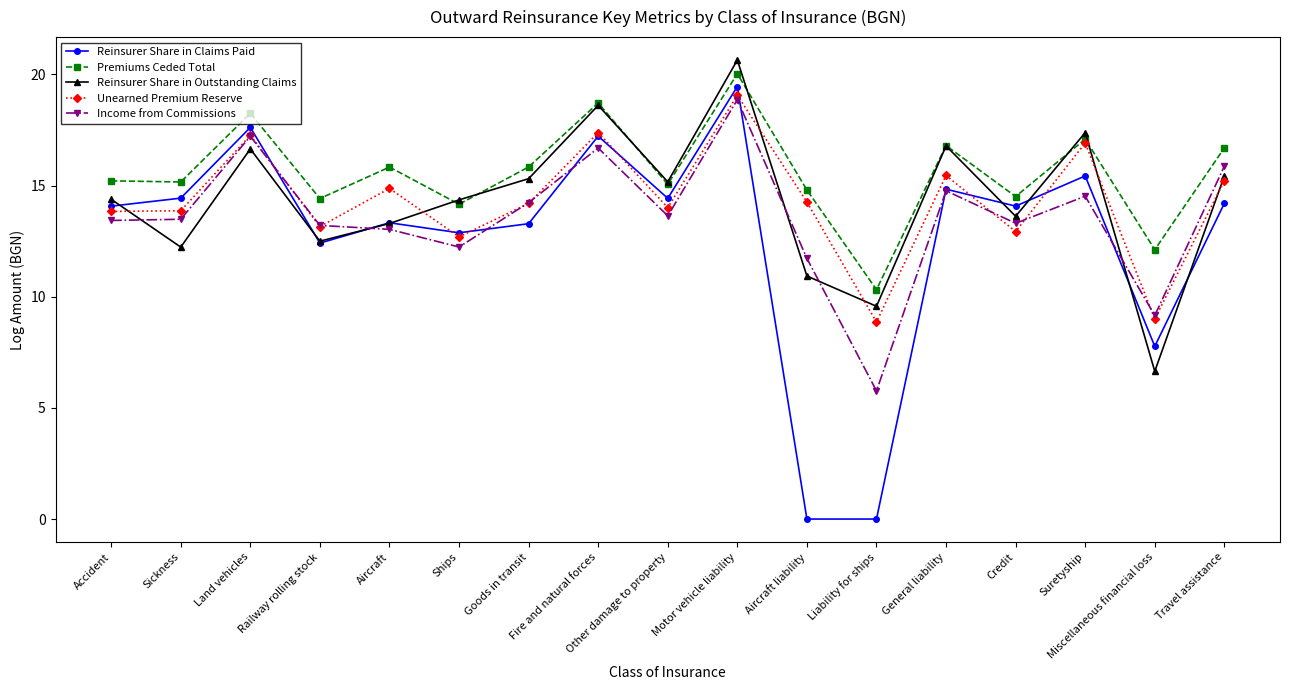

How many lines are shown in the chart?

5